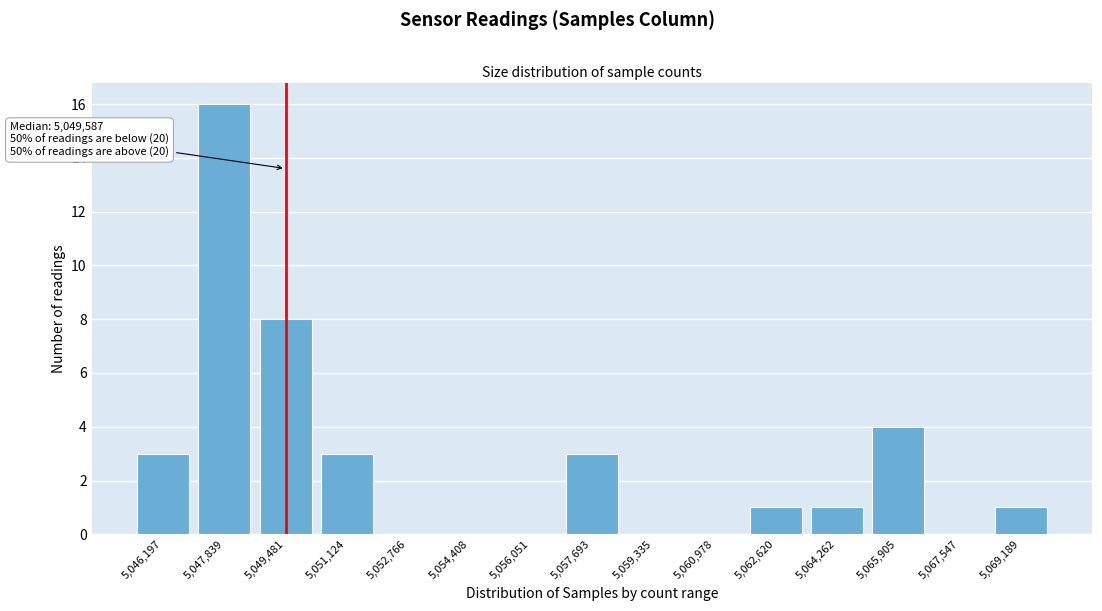

Reading left to right, list all the values displayed in this chart.

5,046,197=3	5,047,839=16	5,049,481=8	5,051,124=3	5,052,766=0	5,054,408=0	5,056,051=0	5,057,693=3	5,059,335=0	5,060,978=0	5,062,620=1	5,064,262=1	5,065,905=4	5,067,547=0	5,069,189=1